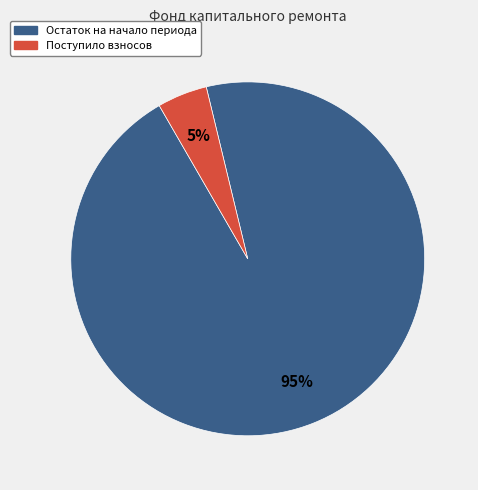

Is there a majority slice in this chart?

Yes